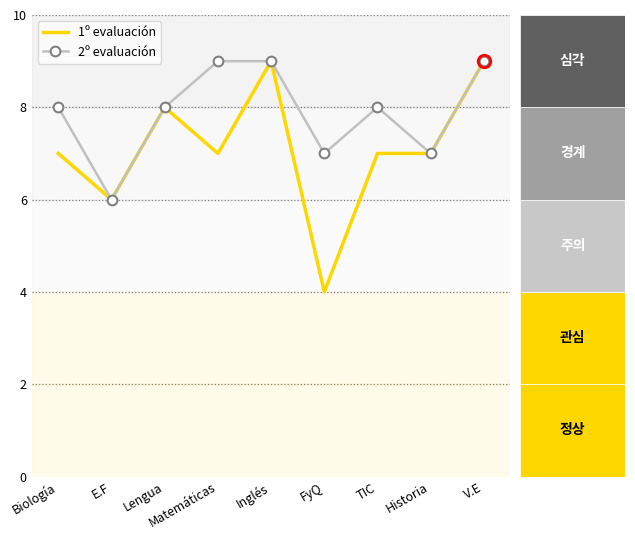

The value of 1º evaluación at Lengua is 8. True or false?

True